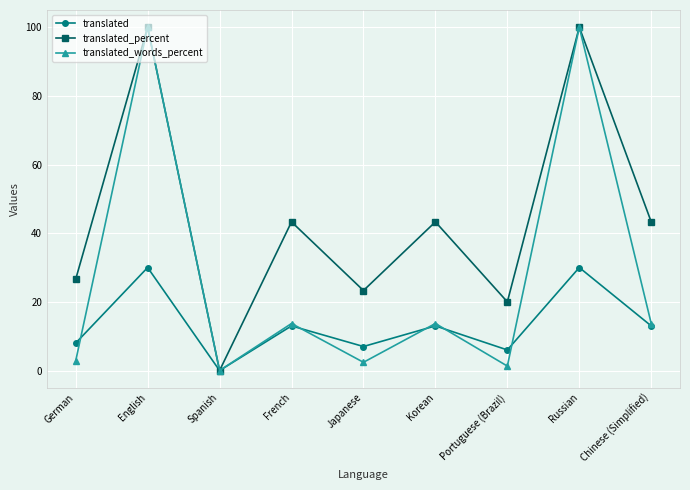

True or false: translated has more than 1 points higher than both neighbors.

True